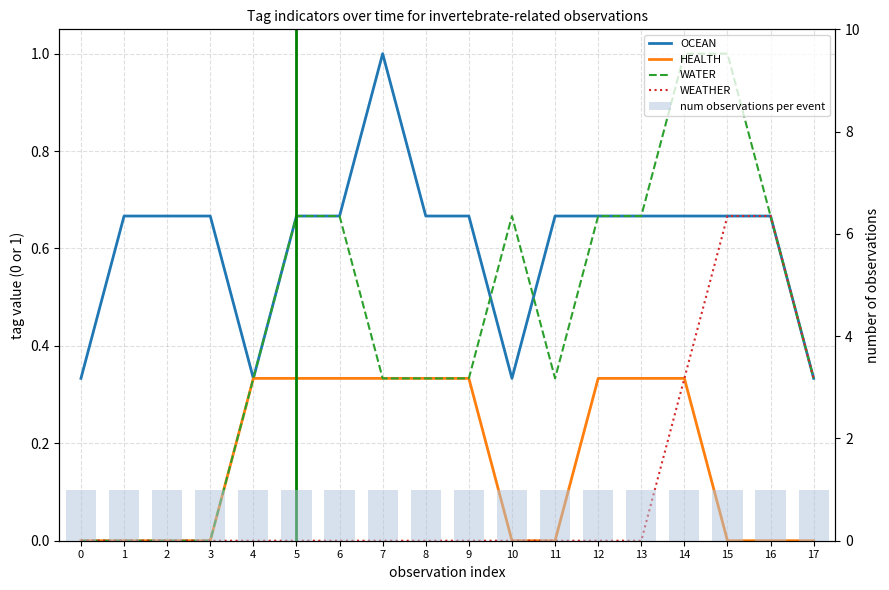

Reading left to right, what are all the values shown in this chart?

OCEAN: 0=0.3	1=0.7	2=0.7	3=0.7	4=0.3	5=0.7	6=0.7	7=1.0	8=0.7	9=0.7	10=0.3	11=0.7	12=0.7	13=0.7	14=0.7	15=0.7	16=0.7	17=0.3
HEALTH: 0=0.0	1=0.0	2=0.0	3=0.0	4=0.3	5=0.3	6=0.3	7=0.3	8=0.3	9=0.3	10=0.0	11=0.0	12=0.3	13=0.3	14=0.3	15=0.0	16=0.0	17=0.0
WATER: 0=0.0	1=0.0	2=0.0	3=0.0	4=0.3	5=0.7	6=0.7	7=0.3	8=0.3	9=0.3	10=0.7	11=0.3	12=0.7	13=0.7	14=1.0	15=1.0	16=0.7	17=0.3
WEATHER: 0=0.0	1=0.0	2=0.0	3=0.0	4=0.0	5=0.0	6=0.0	7=0.0	8=0.0	9=0.0	10=0.0	11=0.0	12=0.0	13=0.0	14=0.3	15=0.7	16=0.7	17=0.3
num observations per event: 0=1.0	1=1.0	2=1.0	3=1.0	4=1.0	5=1.0	6=1.0	7=1.0	8=1.0	9=1.0	10=1.0	11=1.0	12=1.0	13=1.0	14=1.0	15=1.0	16=1.0	17=1.0